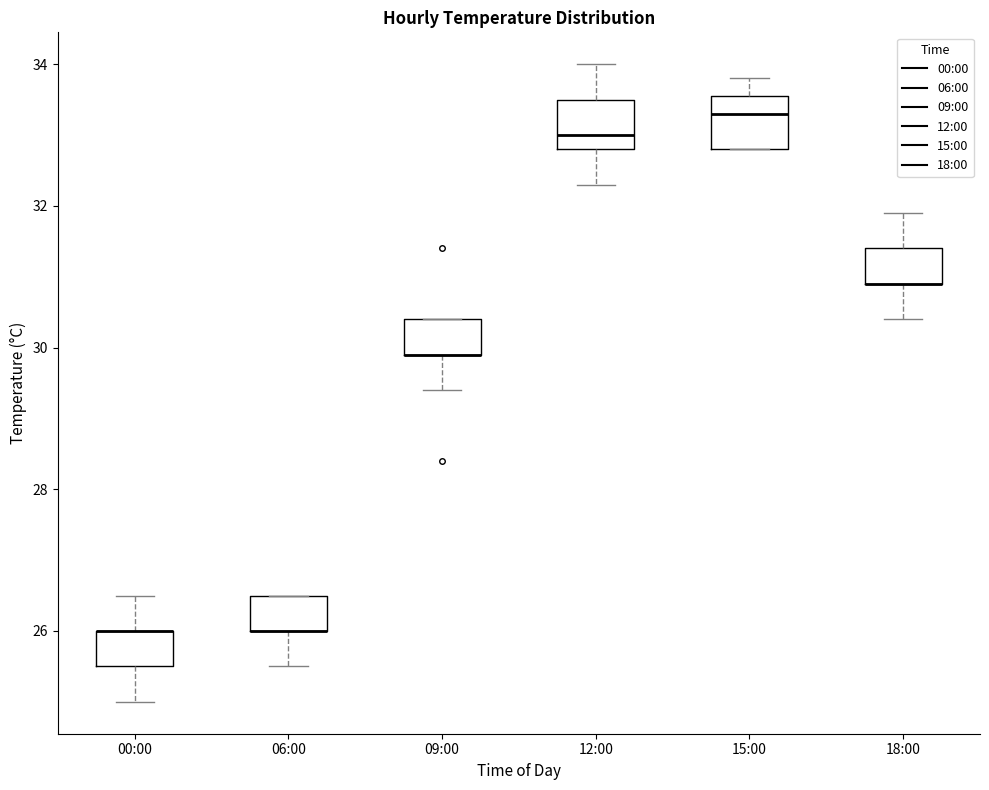

Reading left to right, read every box against the y-axis: the position of its median line, the range the box covers, and the ends of its whiskers. The values are not printed on the chart, so give them approximately, as read against the axis.

00:00: median 26.0 (drawn on the box's upper edge), box 25.6 to 26.0, whiskers 25.0 to 26.6
06:00: median 26.0 (drawn on the box's lower edge), box 26.0 to 26.6, whiskers 25.6 to 26.6
09:00: median 30.0 (drawn on the box's lower edge), box 30.0 to 30.4, whiskers 29.4 to 30.4
12:00: median 33.0, box 32.8 to 33.6, whiskers 32.4 to 34.0
15:00: median 33.4, box 32.8 to 33.6, whiskers 32.8 to 33.8
18:00: median 31.0 (drawn on the box's lower edge), box 31.0 to 31.4, whiskers 30.4 to 32.0